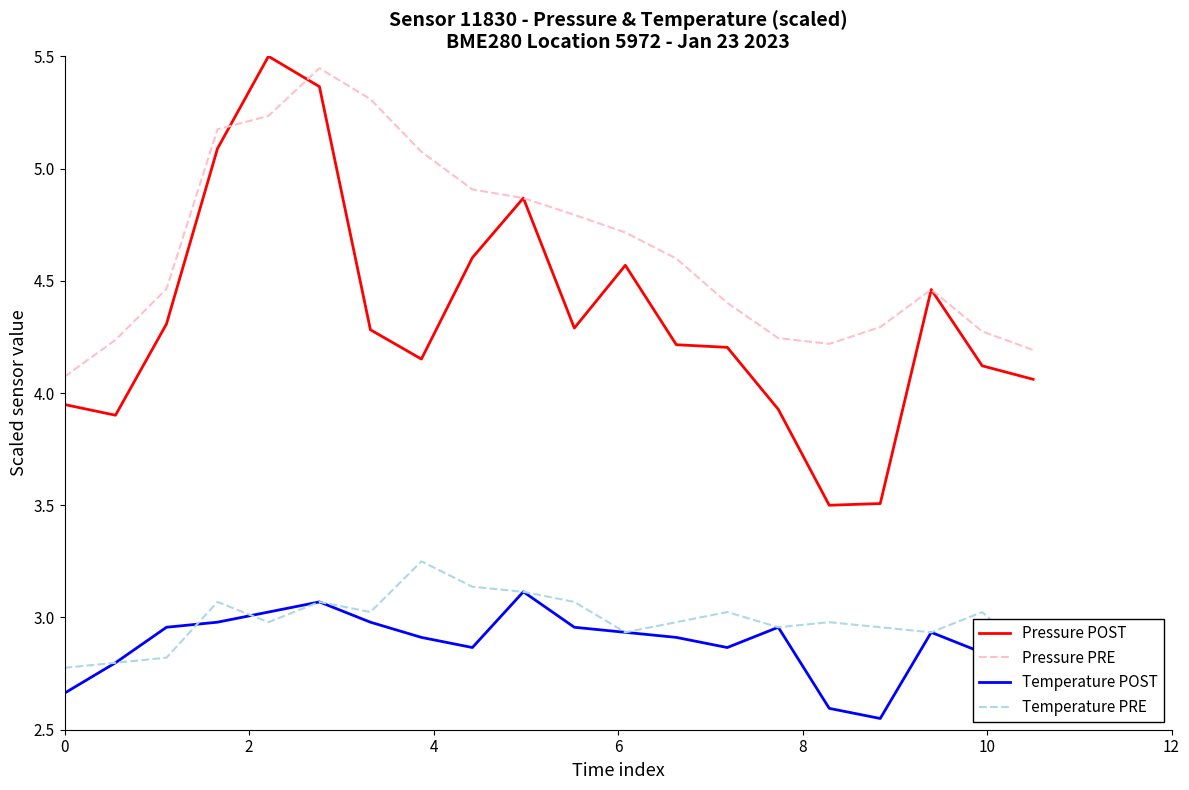

True or false: Pressure PRE and Temperature POST intersect in this chart.

False